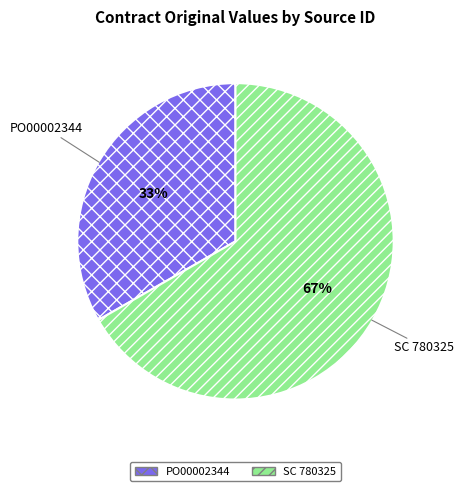

How many segments does this pie chart have?

2